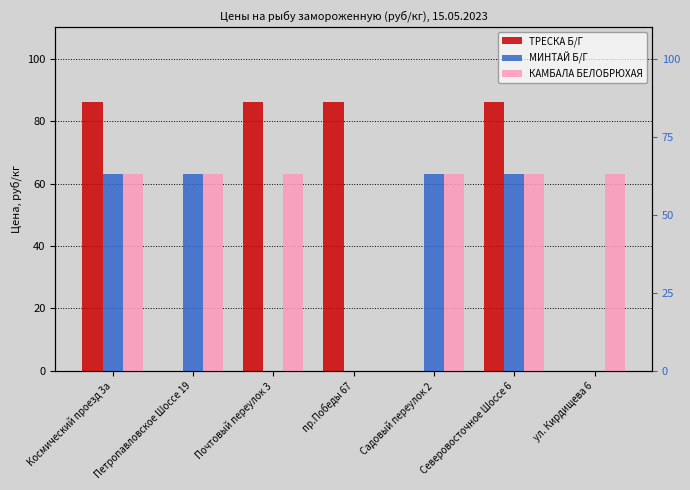

Reading left to right, transcribe all the data shown in this chart.

ТРЕСКА Б/Г: Космический проезд 3а=86	Петропавловское Шоссе 19=0	Почтовый переулок 3=86	пр.Победы 67=86	Садовый переулок 2=0	Северовосточное Шоссе 6=86	ул. Кирдищева 6=0
МИНТАЙ Б/Г: Космический проезд 3а=63	Петропавловское Шоссе 19=63	Почтовый переулок 3=0	пр.Победы 67=0	Садовый переулок 2=63	Северовосточное Шоссе 6=63	ул. Кирдищева 6=0
КАМБАЛА БЕЛОБРЮХАЯ: Космический проезд 3а=63	Петропавловское Шоссе 19=63	Почтовый переулок 3=63	пр.Победы 67=0	Садовый переулок 2=63	Северовосточное Шоссе 6=63	ул. Кирдищева 6=63